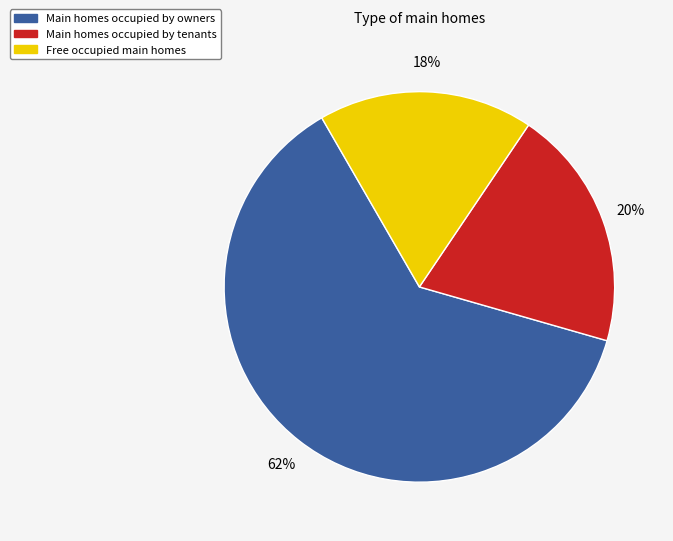

Does Main homes occupied by owners represent more than half of the total?

Yes